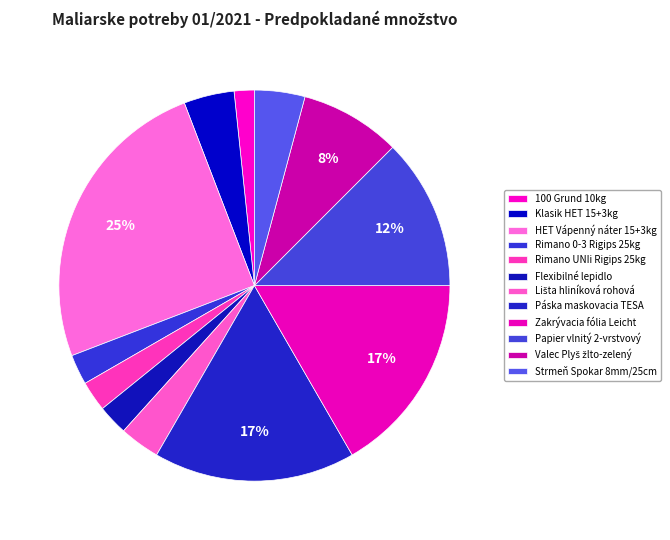

Combined, what portion of the pie is Papier vlnitý 2-vrstvový and Zakrývacia fólia Leicht?

29.2%